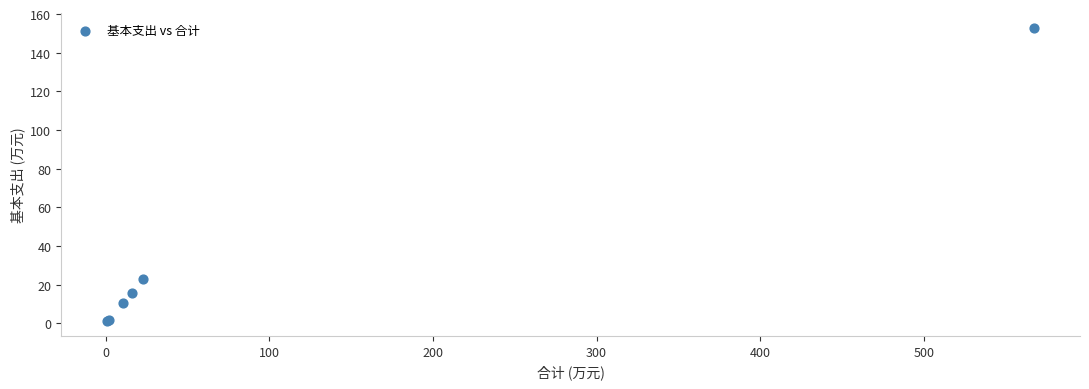

What Y value in the scatter plot is closest to 76?

22.8